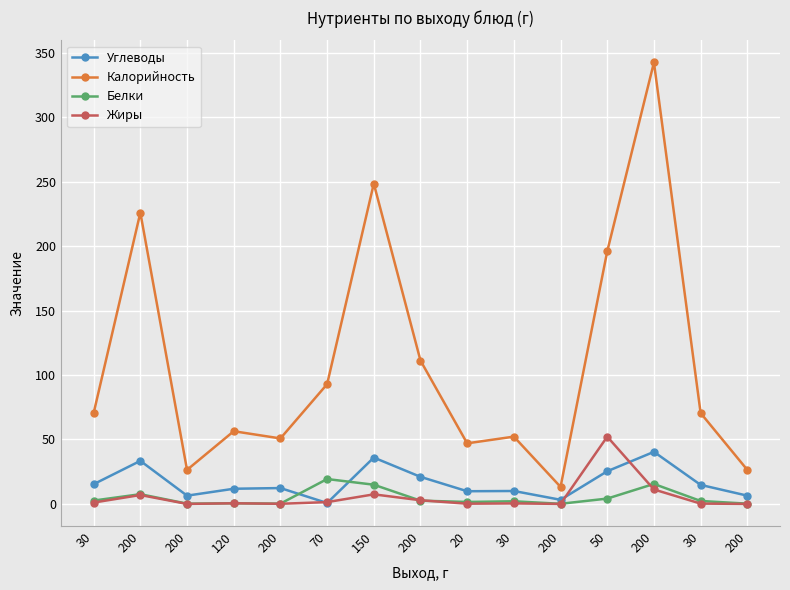

What are all the series names shown in the legend?

Углеводы, Калорийность, Белки, Жиры